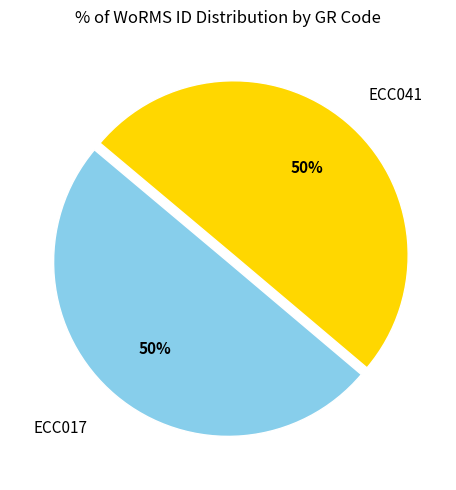

To the nearest percent, what is the average slice percentage?

50%